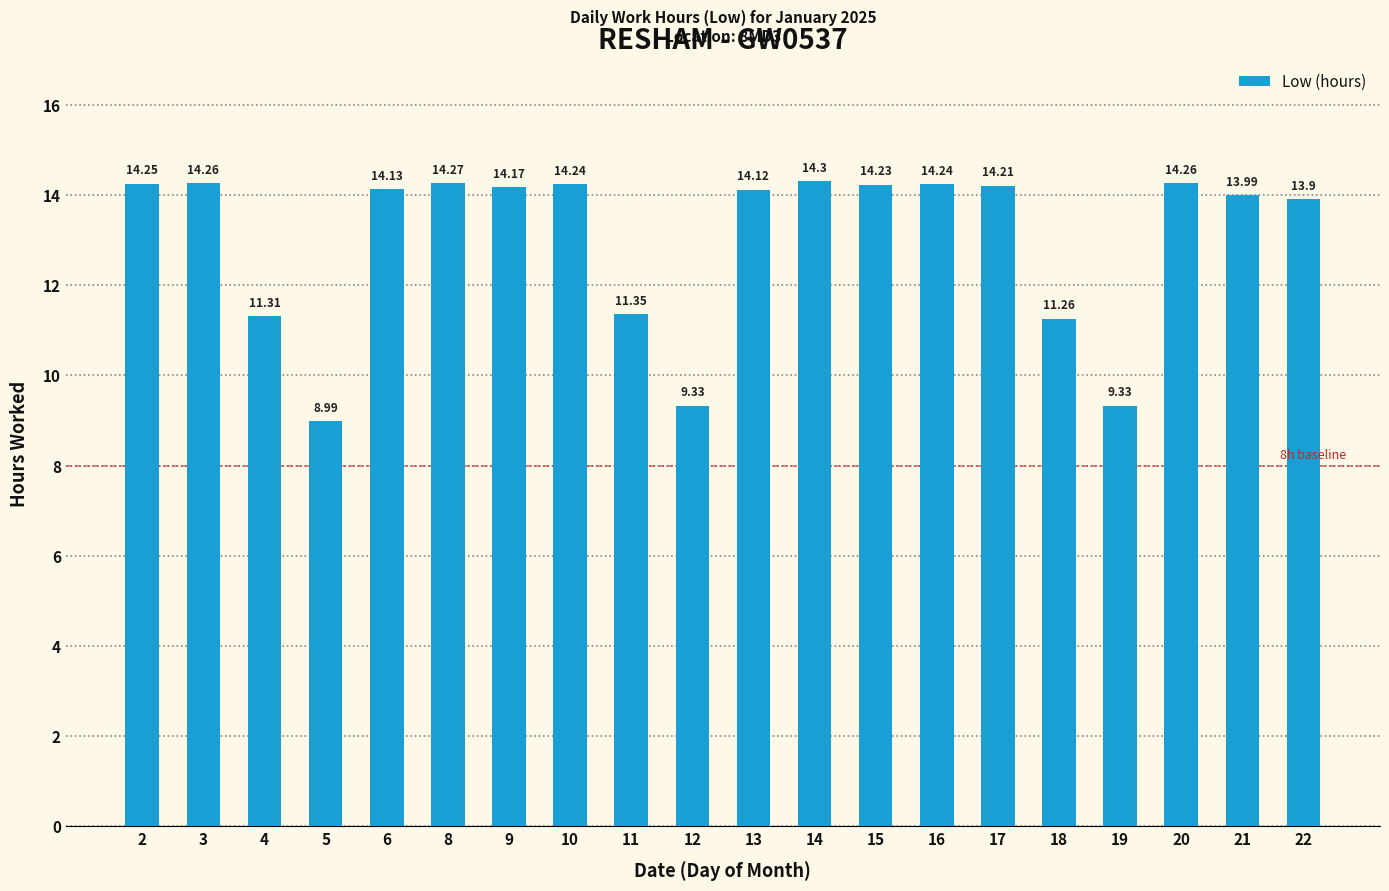

True or false: the data shows 9.3 at 19.

True